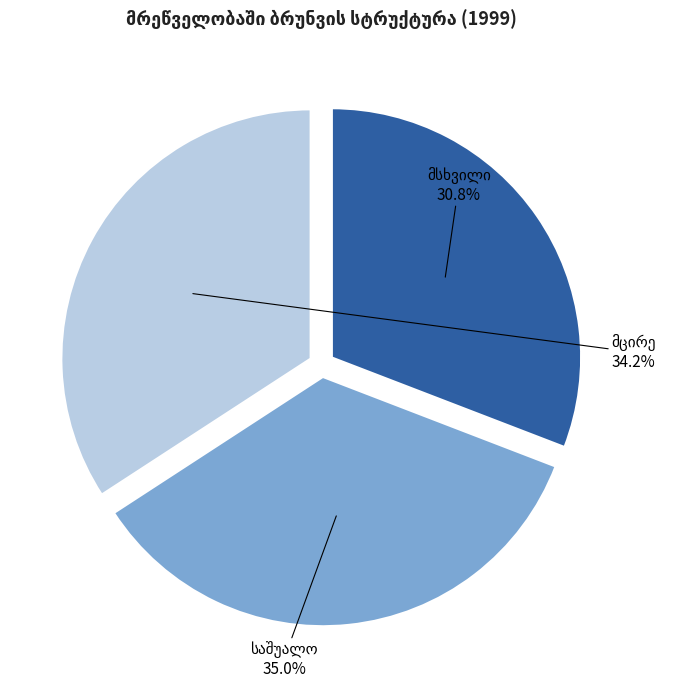

Is there a majority slice in this chart?

No